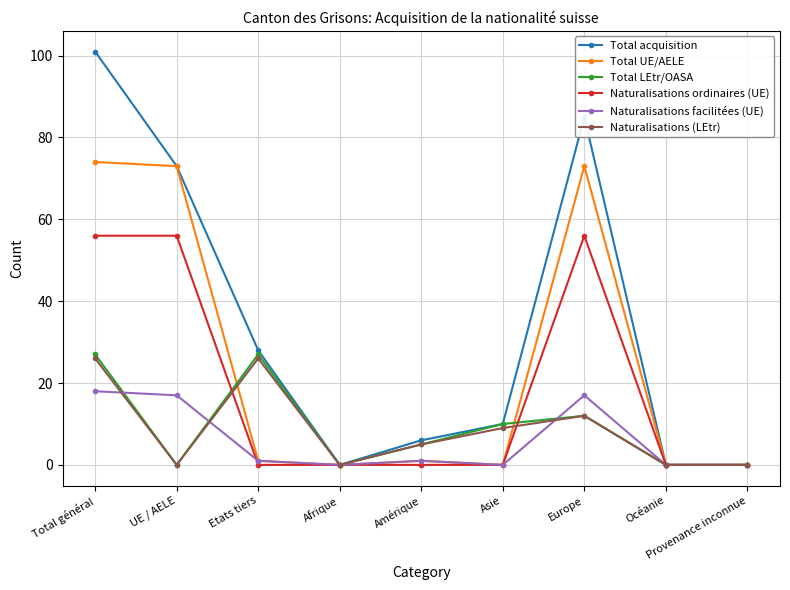

How many lines are shown in the chart?

6